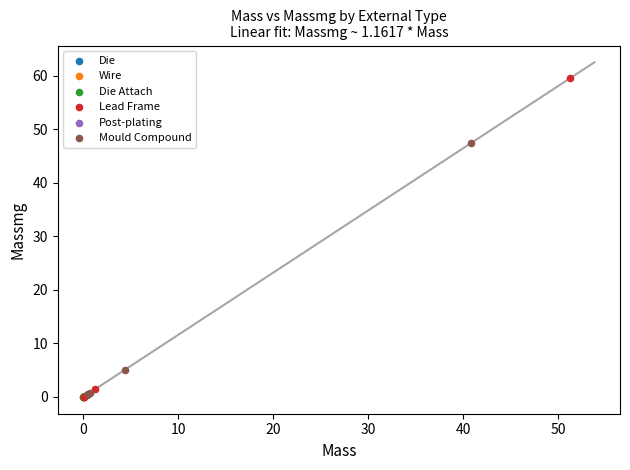

Which series reaches the maximum Y coordinate?

Lead Frame